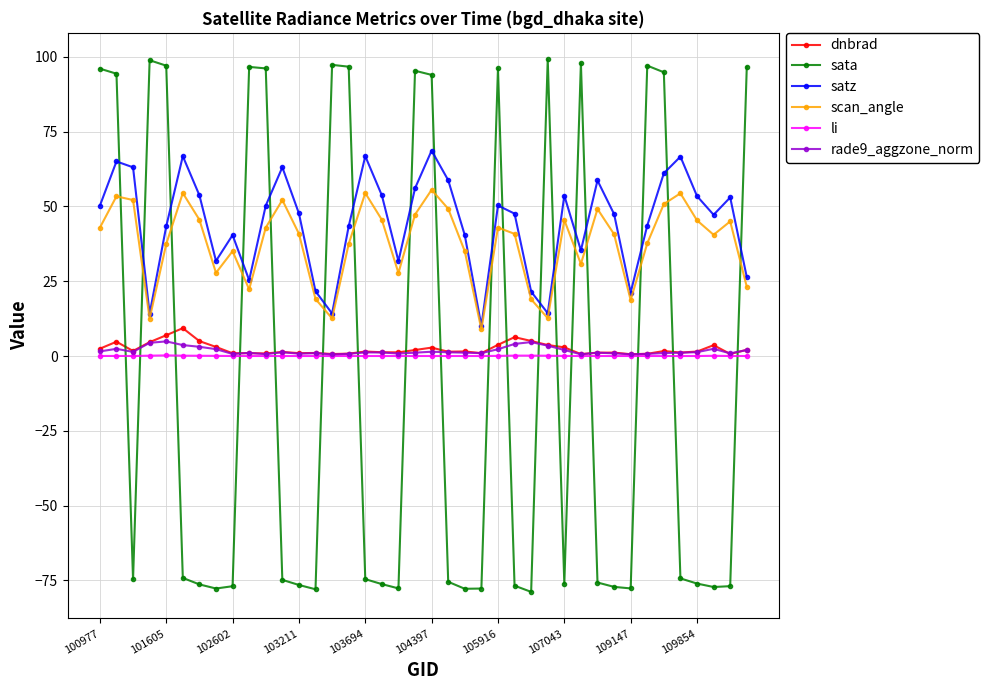

What is the smallest value displayed?

-78.8